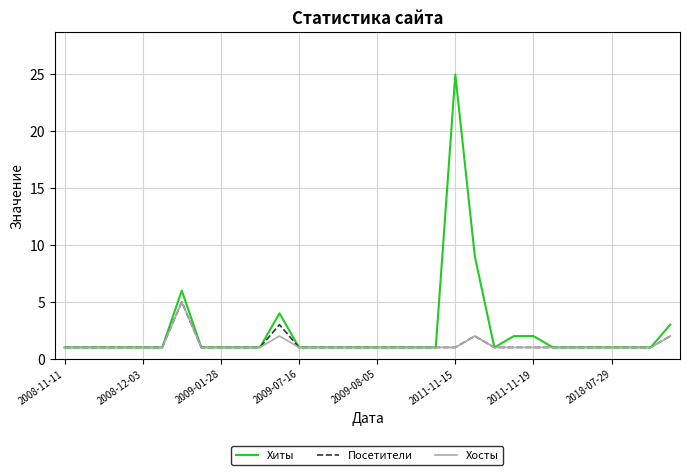

What is the maximum value shown in the chart?

25